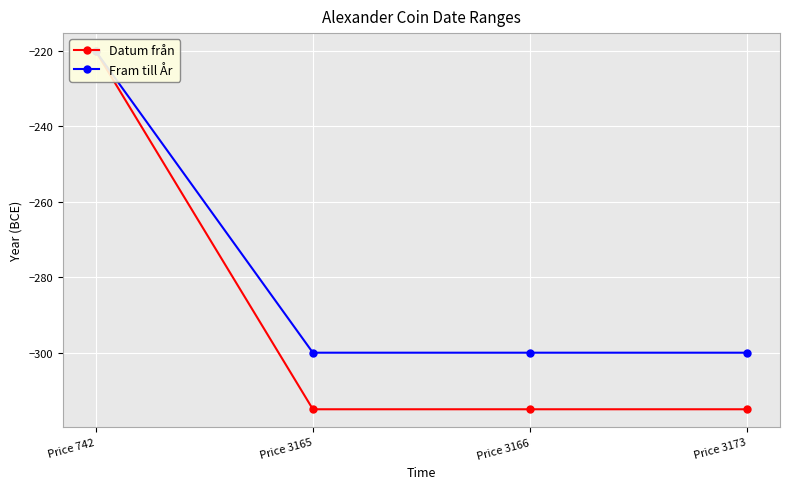

What is the difference between the maximum and minimum values in the Fram till År series?

80